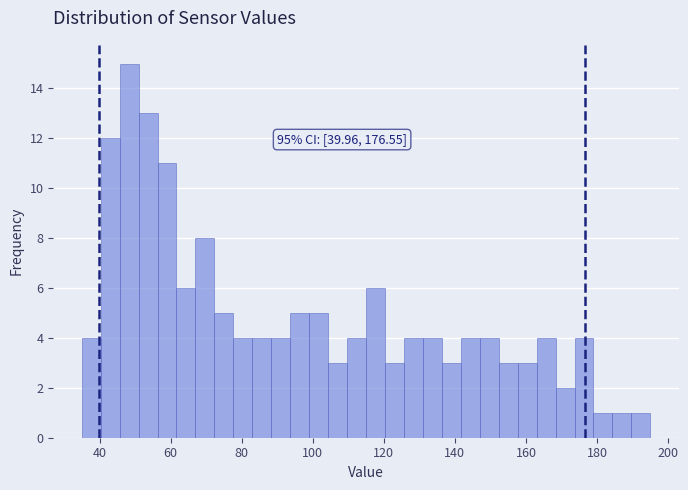

Around what value on the x-axis is the tallest bar? Give the approximate position of its centre, as read against the axis.

48